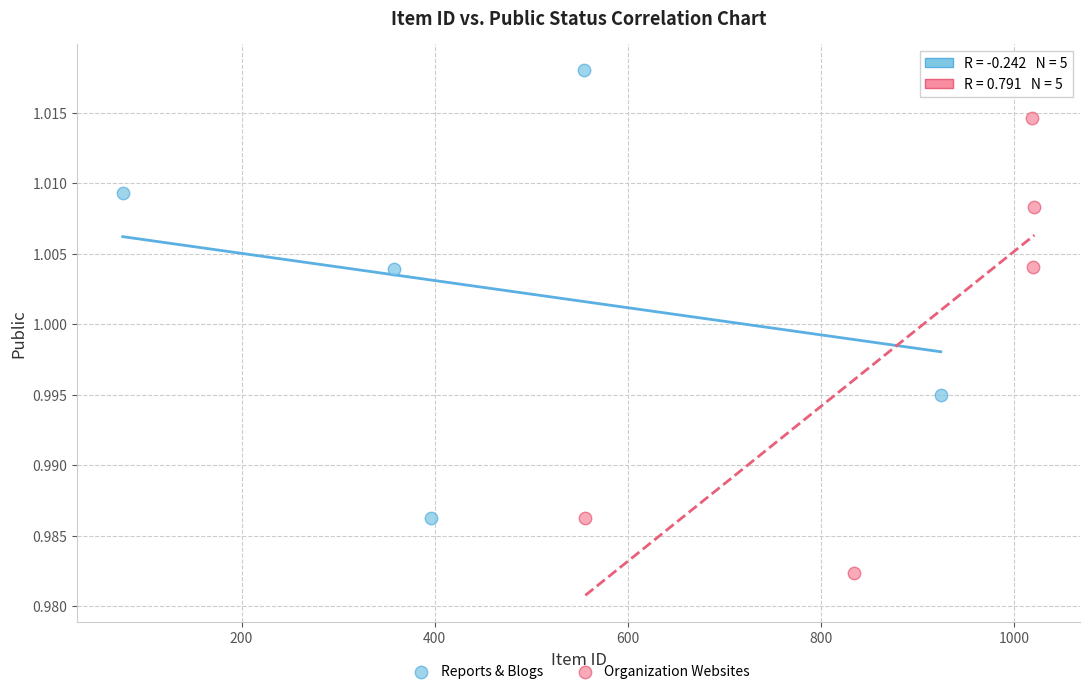

Which series reaches the minimum Y coordinate?

Organization Websites